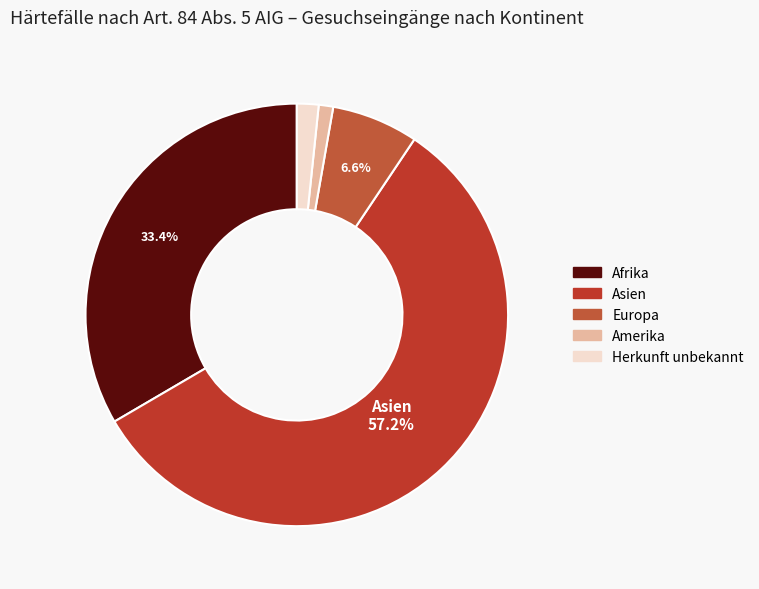

What is the change in value from Afrika to Herkunft unbekannt?

-115